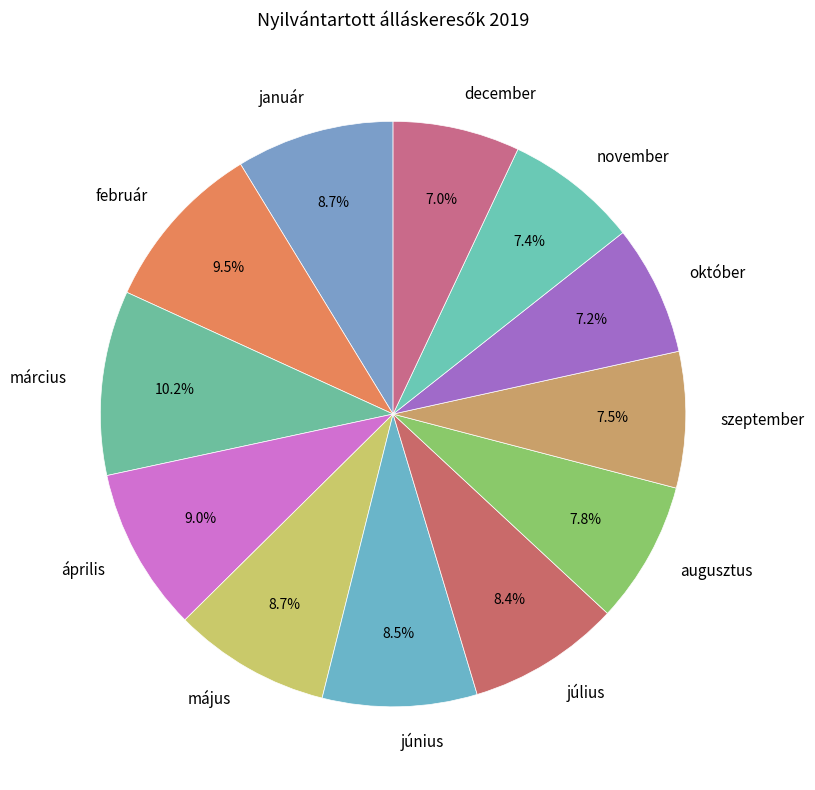

True or false: január accounts for 9% of the total.

True